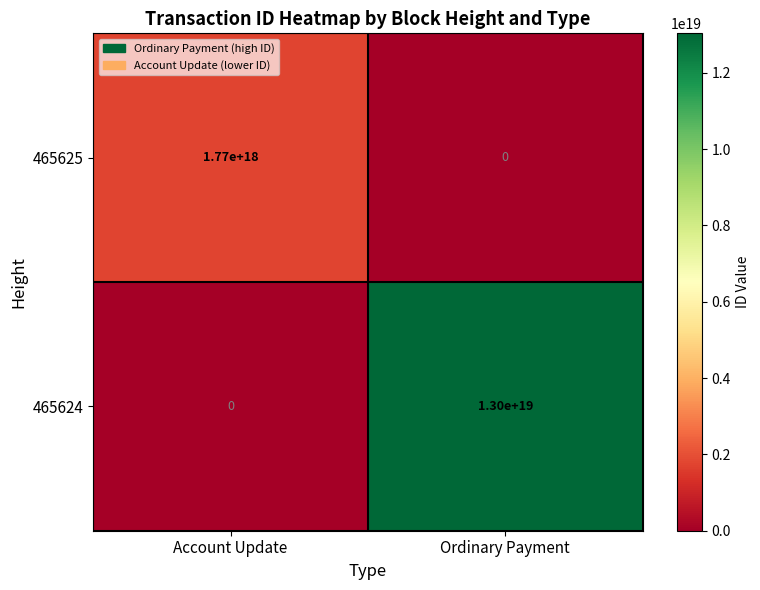

Which series has the largest range (max minus min)?

465624